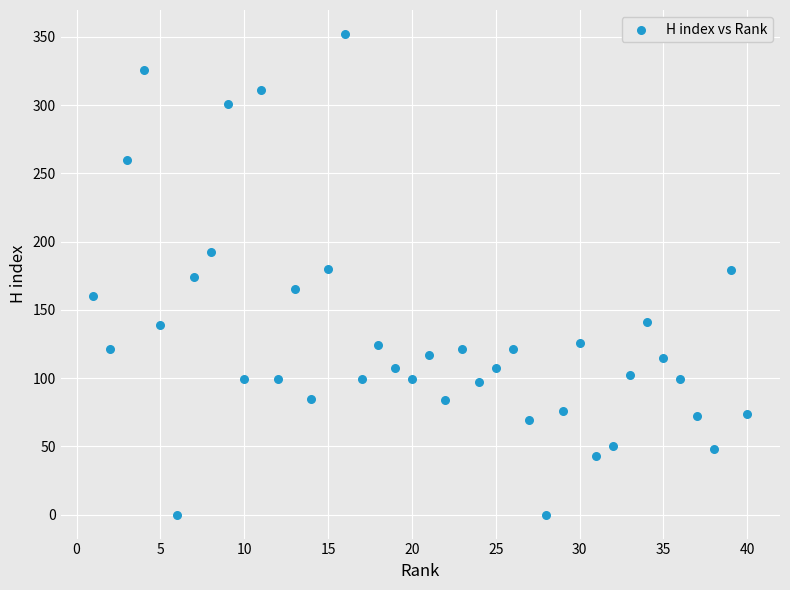

What is the range of X values (max minus min)?

39